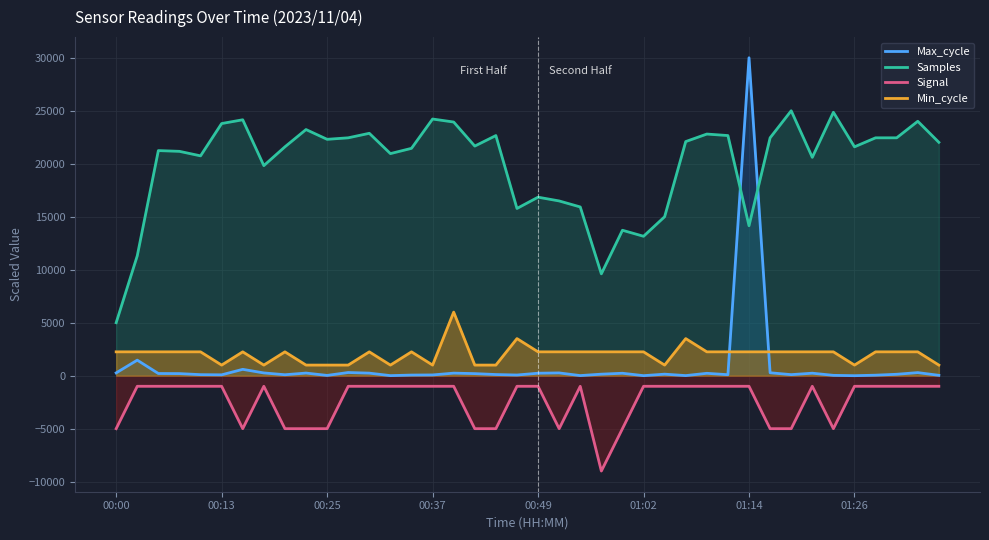

What is the spread (max minus min) of values at 38?

25007.1